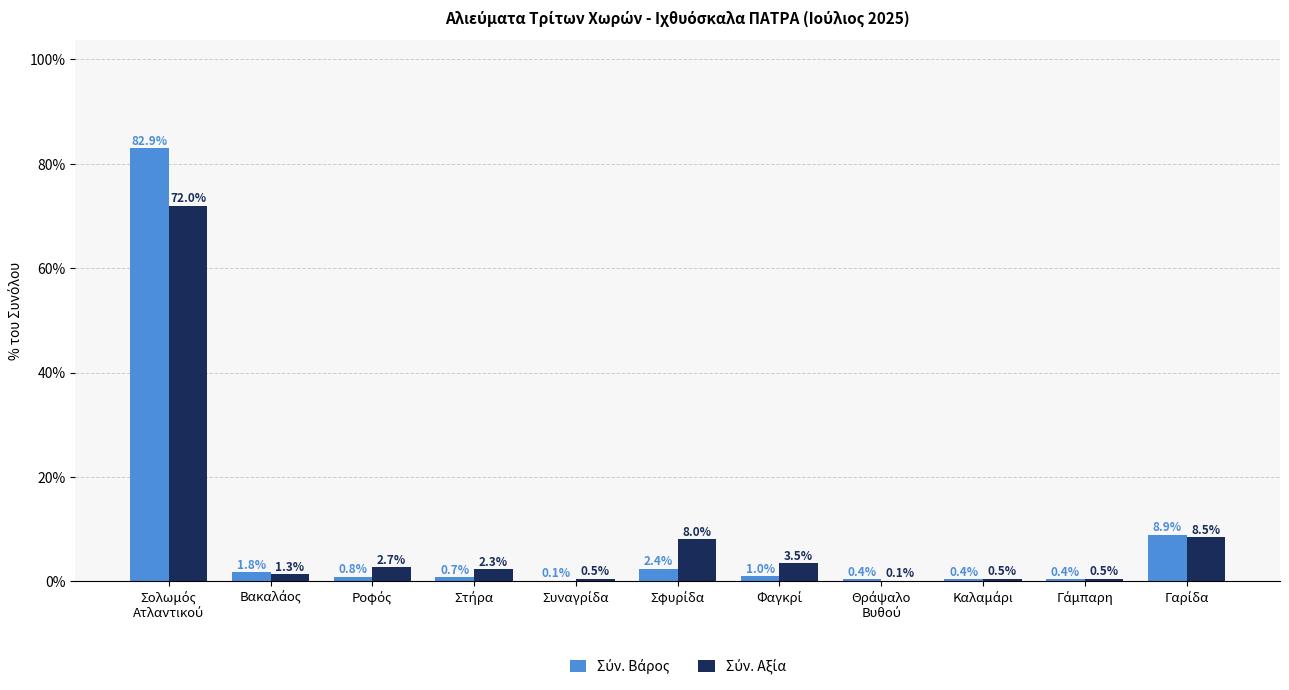

Count the number of categories in the chart.

11